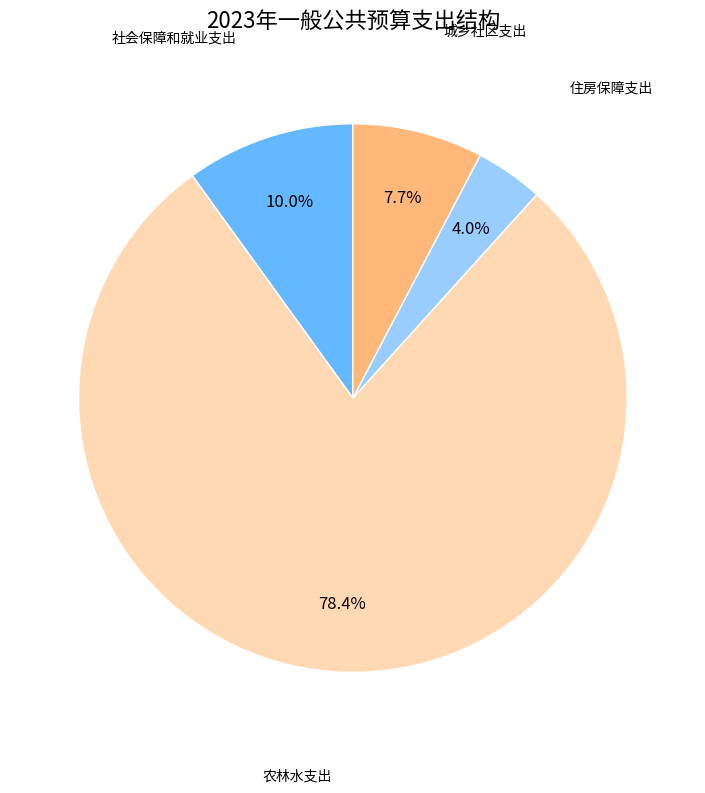

What percentage is the 农林水支出 slice, to the nearest percent?

78%